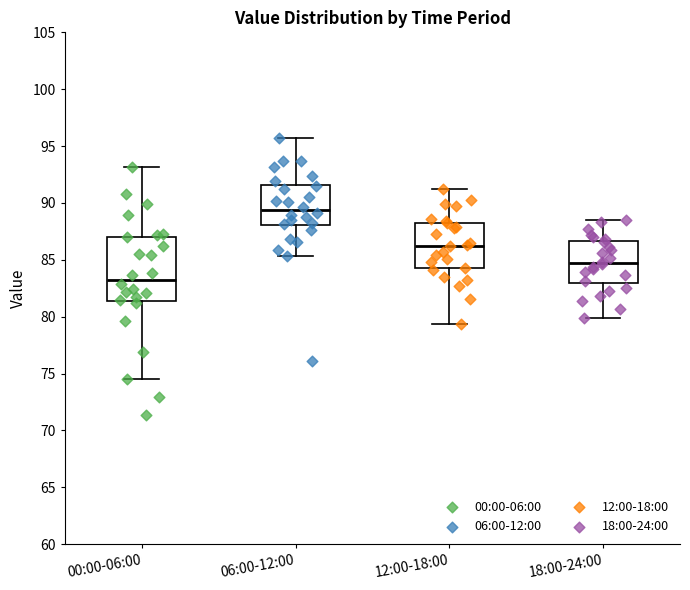

Where does the lower whisker of the box for 12:00-18:00 end on the y-axis? The values are not printed on the chart, so give them approximately, as read against the axis.

79.5